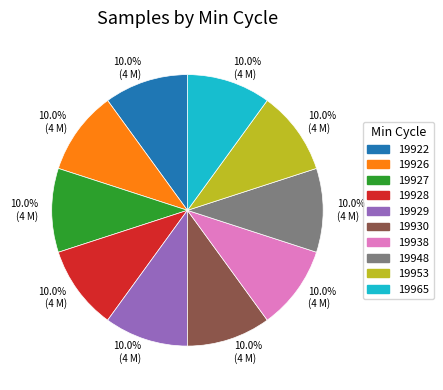

To the nearest percent, what is the average slice percentage?

10%